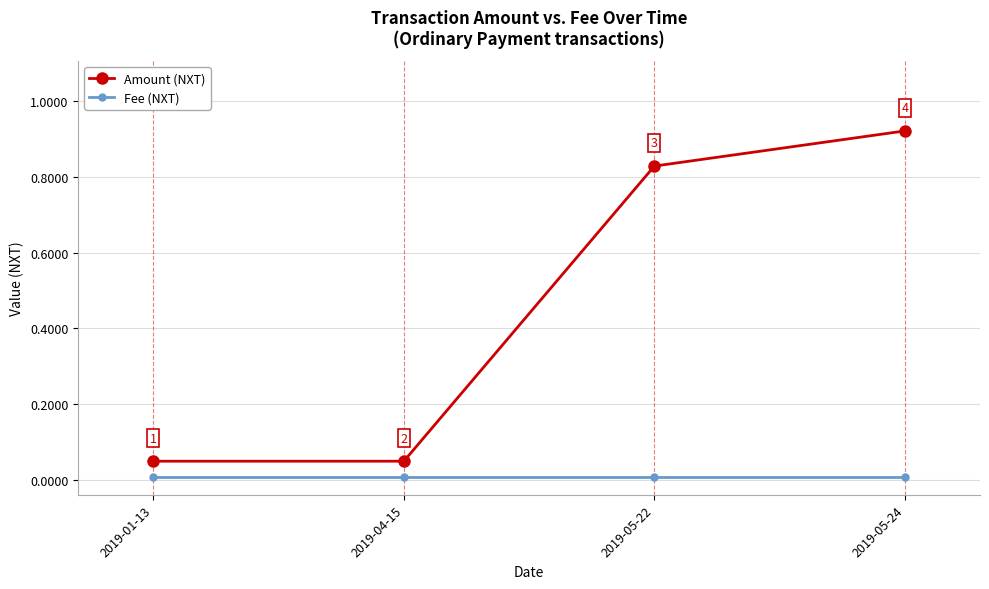

What is the label of the 1st point from the right?

2019-05-24